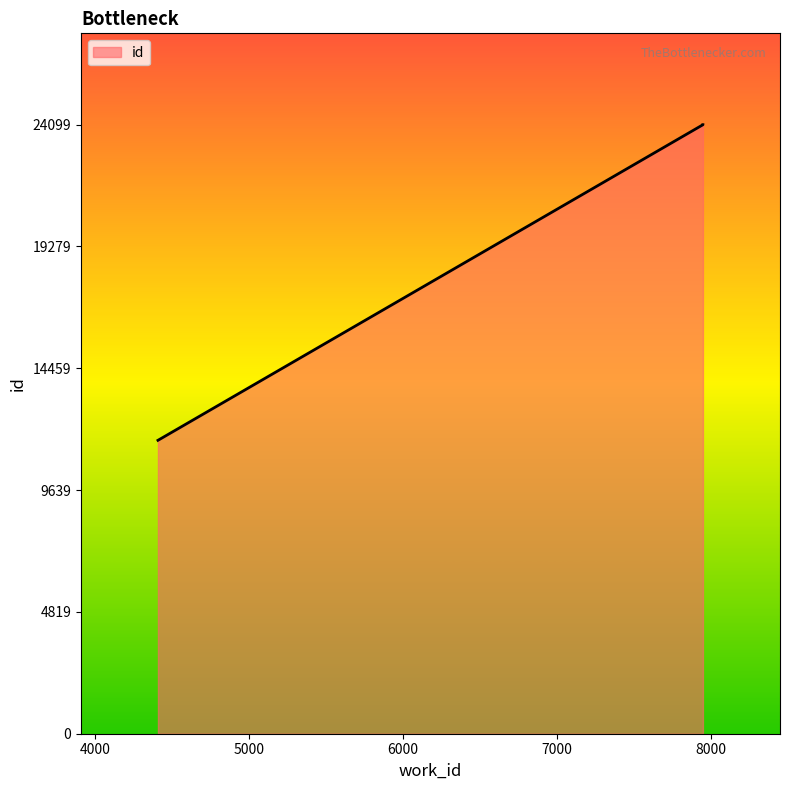

Read the value at 7946, to the nearest 10.

24100